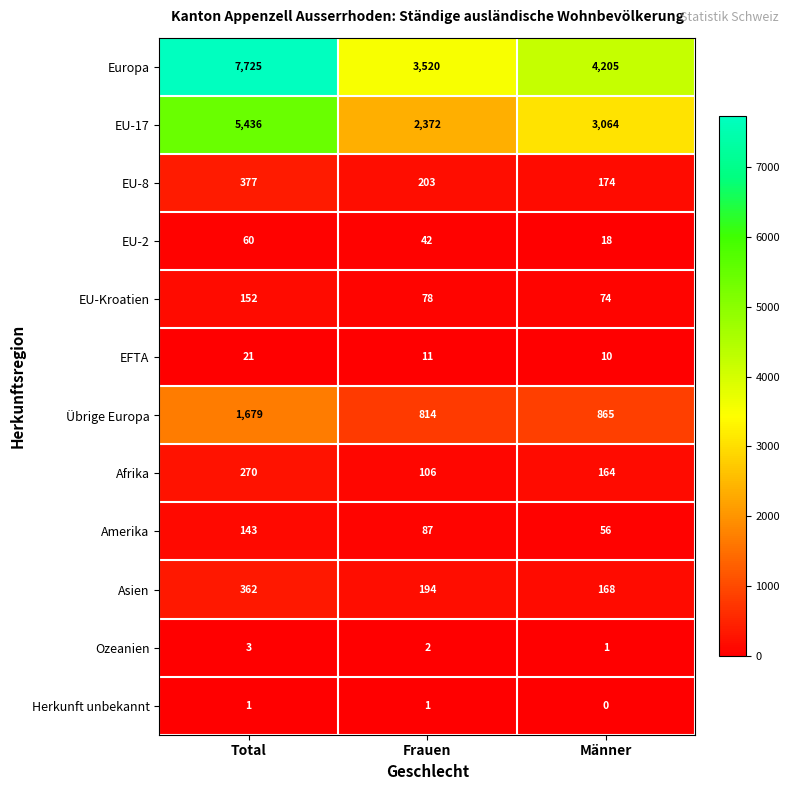

What is the maximum value shown in the chart?

7725